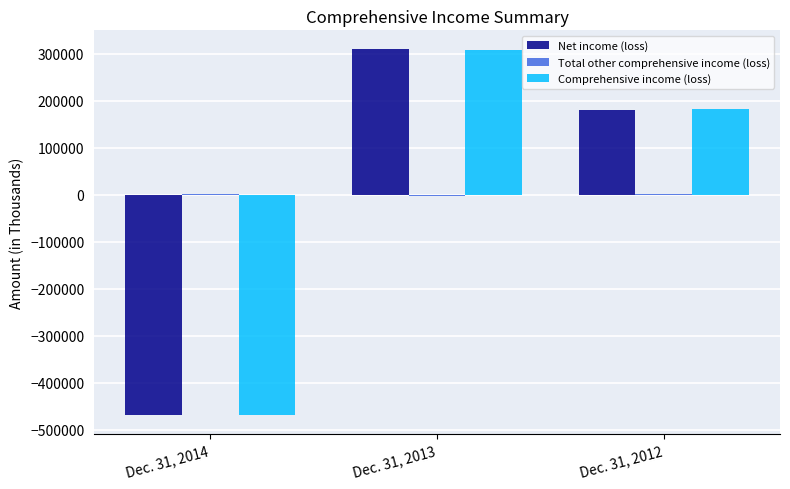

Between Dec. 31, 2014 and Dec. 31, 2012, which series saw the biggest shift?

Net income (loss)